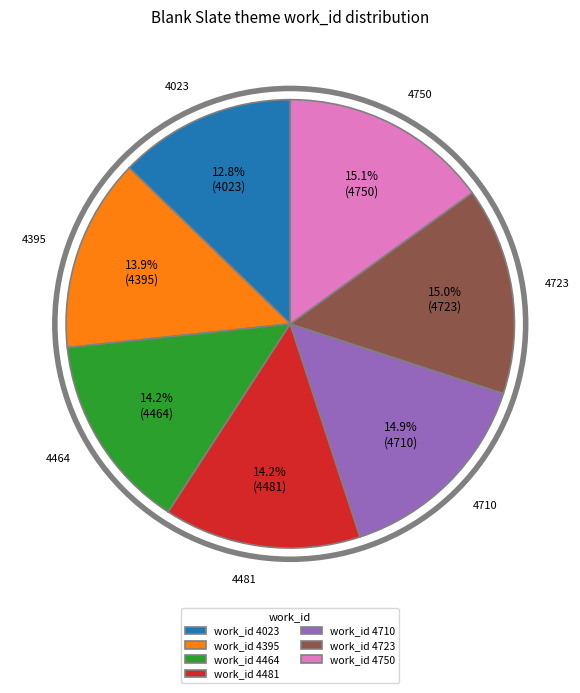

Does any single category account for the majority?

No